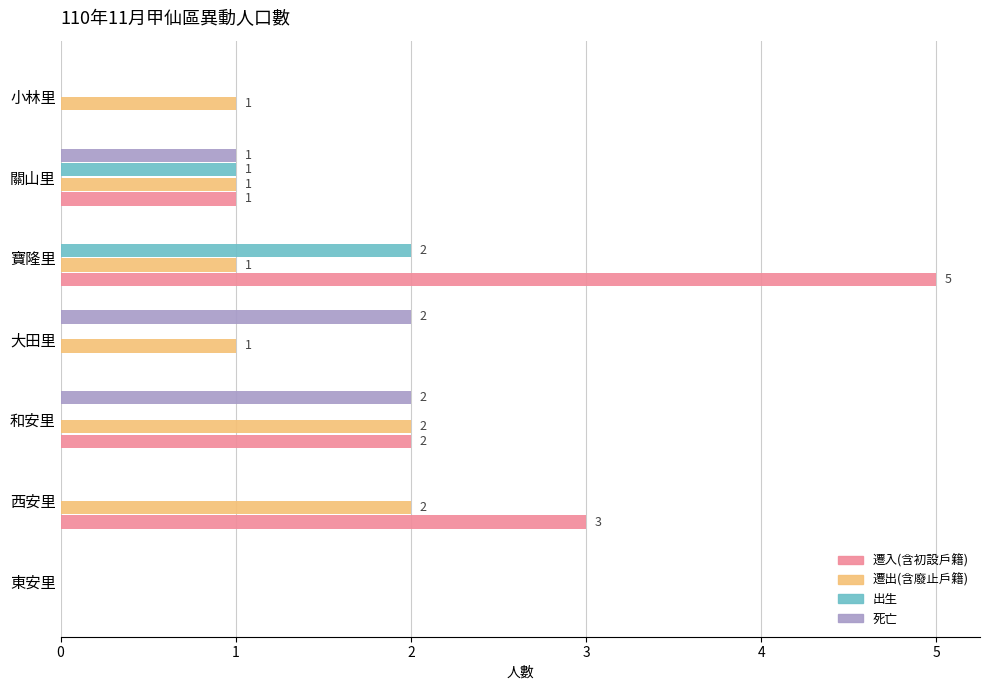

Which series has the largest range (max minus min)?

遷入(含初設戶籍)